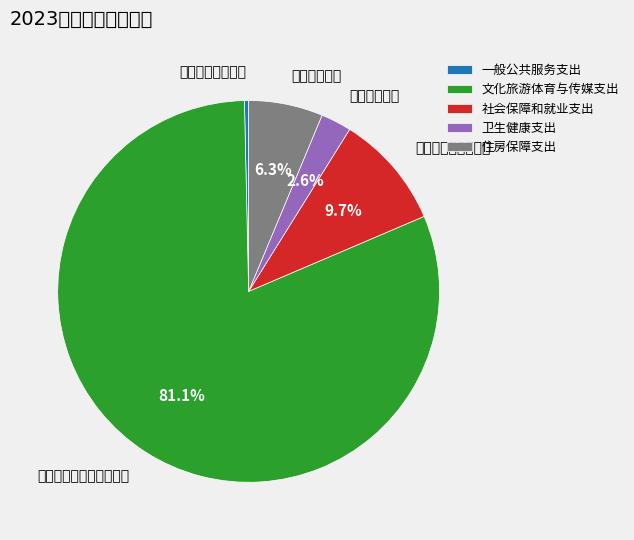

To the nearest percent, what portion does 卫生健康支出 represent?

3%